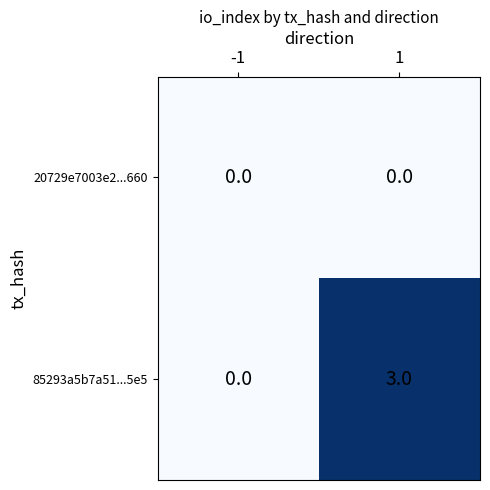

Which series has the widest spread of values?

85293a5b7a51...5e5